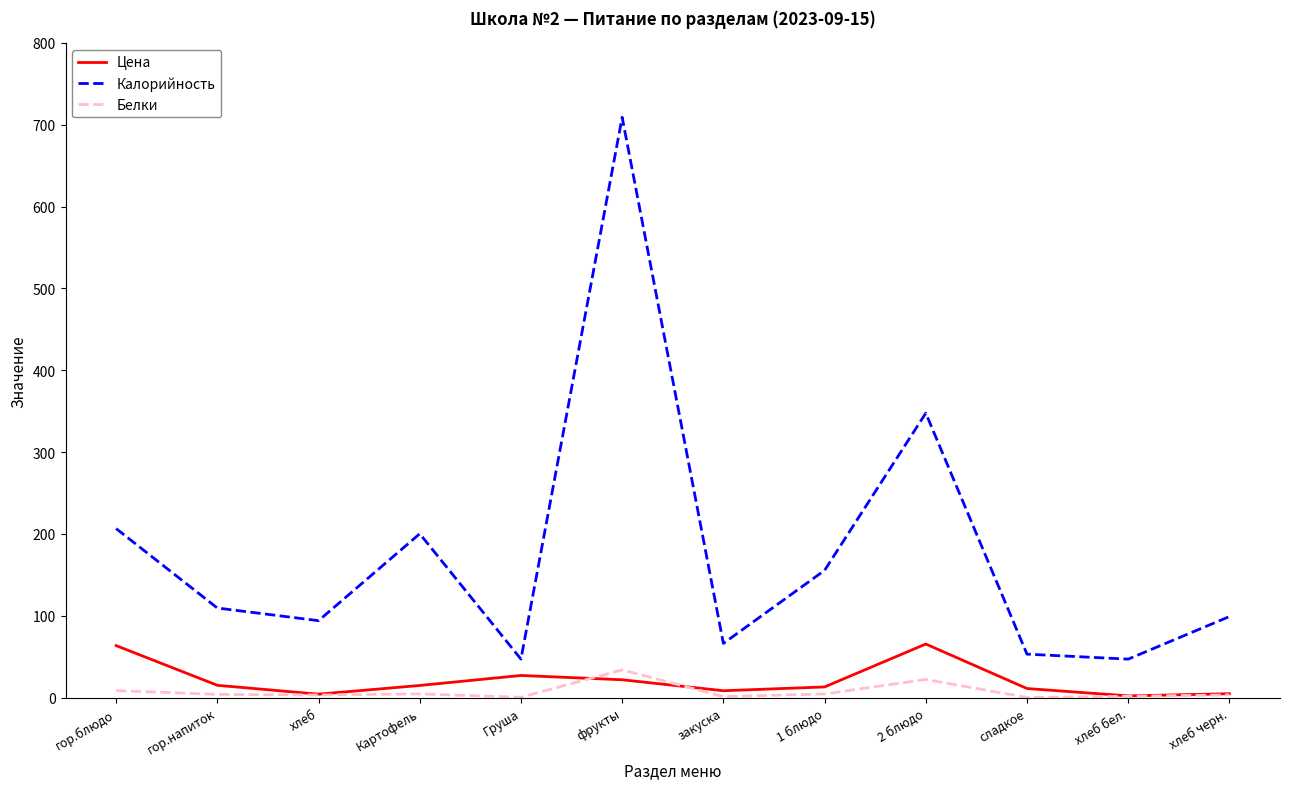

Does the chart display data point markers on the line(s)?

No